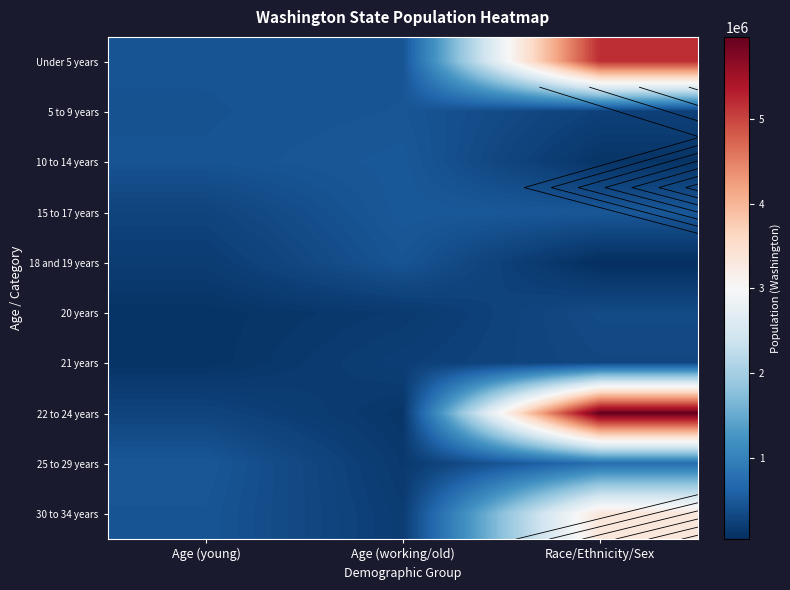

Rank the categories by 10 to 14 years value from highest to lowest.

Age (working/old), Age (young), Race/Ethnicity/Sex